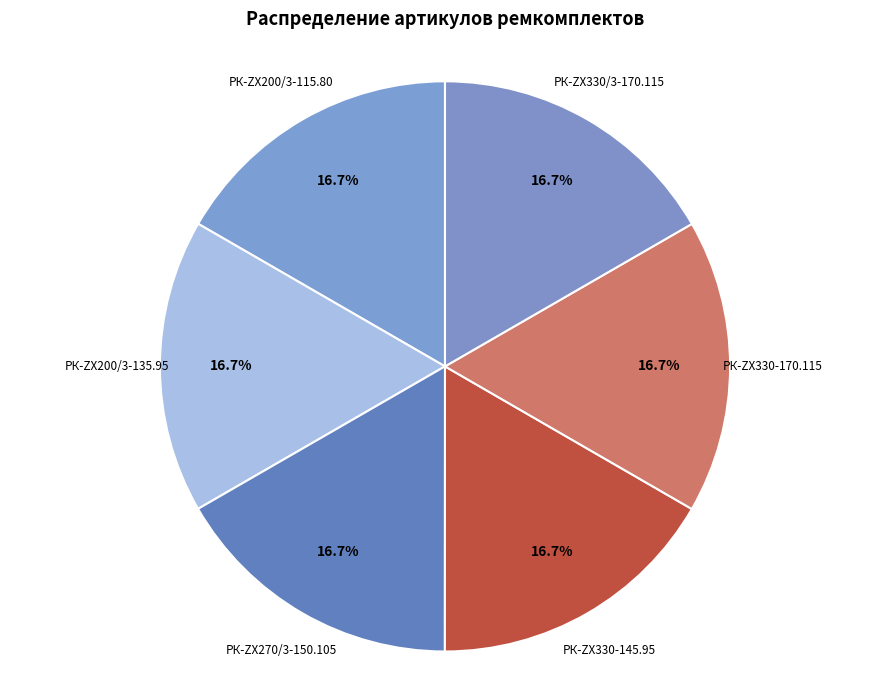

To the nearest percent, what portion does РК-ZX270/3-150.105 represent?

17%